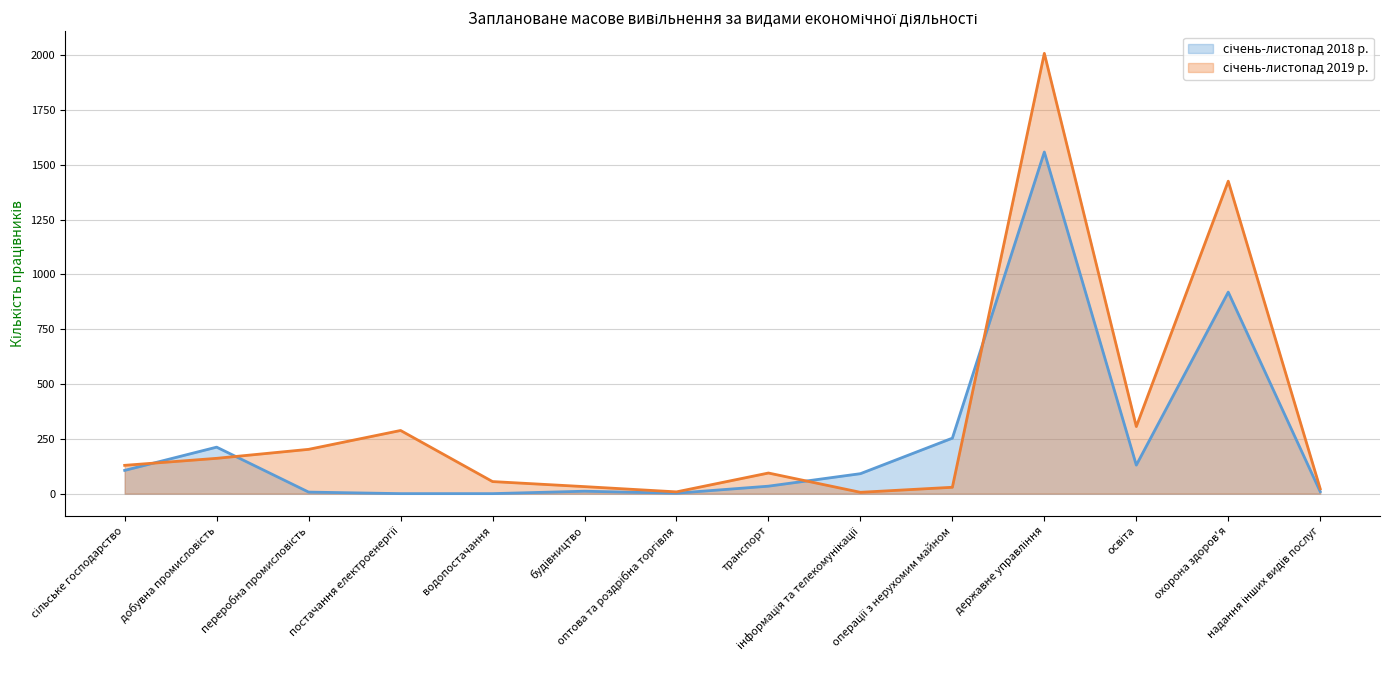

How many distinct data groups are displayed?

2